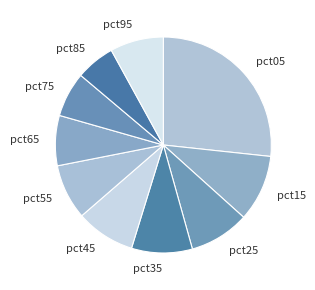

How many slices are in this pie chart?

10